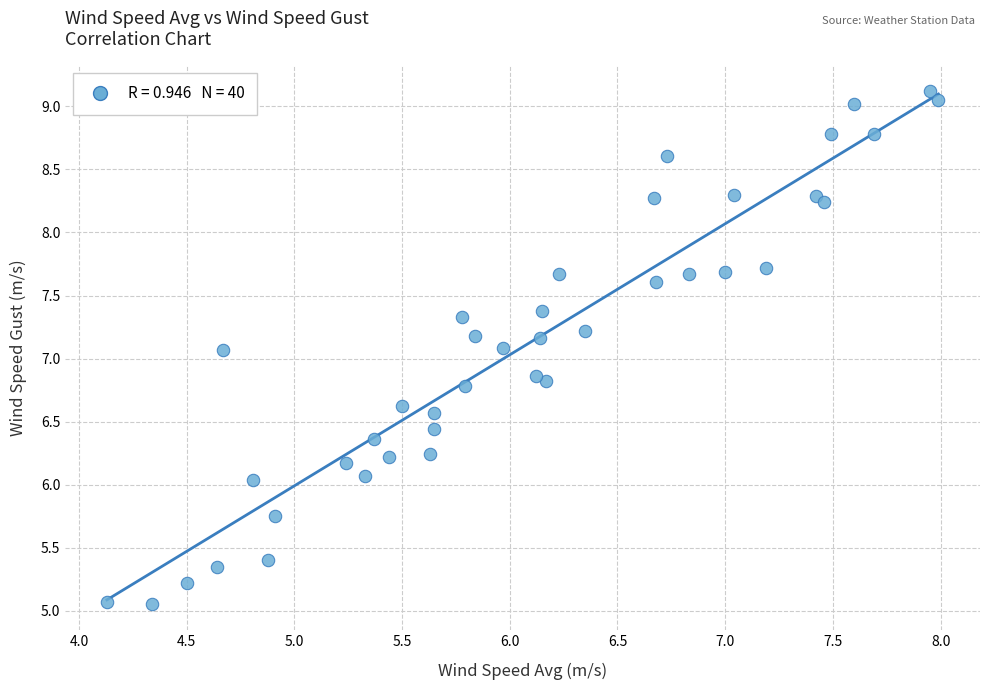

What is the range of X values (max minus min)?

3.9